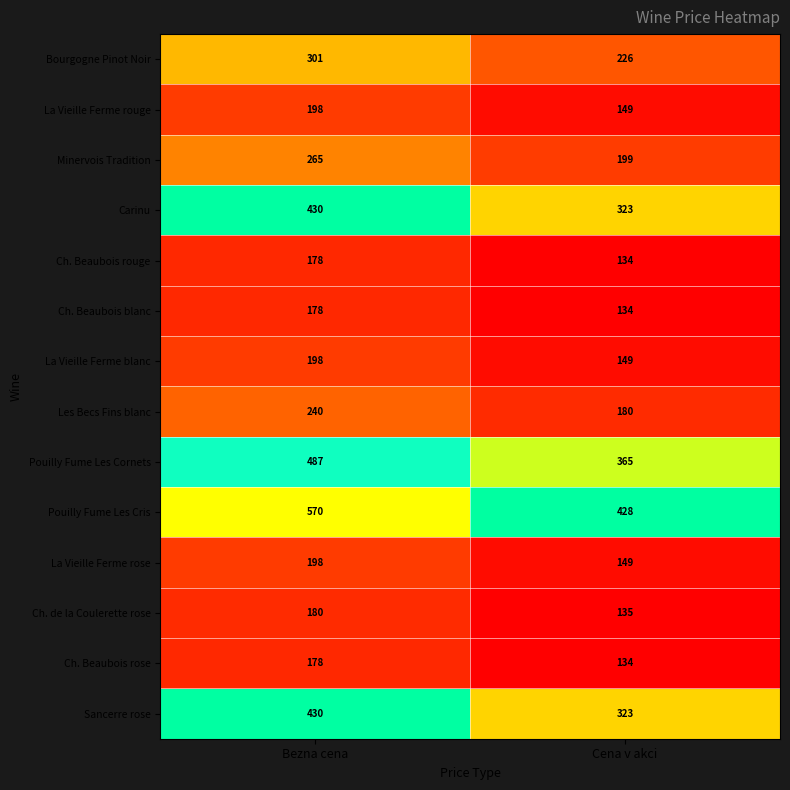

Reading left to right, transcribe all the data shown in this chart.

Bourgogne Pinot Noir: 301	226
La Vieille Ferme rouge: 198	149
Minervois Tradition: 265	199
Carinu: 430	323
Ch. Beaubois rouge: 178	134
Ch. Beaubois blanc: 178	134
La Vieille Ferme blanc: 198	149
Les Becs Fins blanc: 240	180
Pouilly Fume Les Cornets: 487	365
Pouilly Fume Les Cris: 570	428
La Vieille Ferme rose: 198	149
Ch. de la Coulerette rose: 180	135
Ch. Beaubois rose: 178	134
Sancerre rose: 430	323